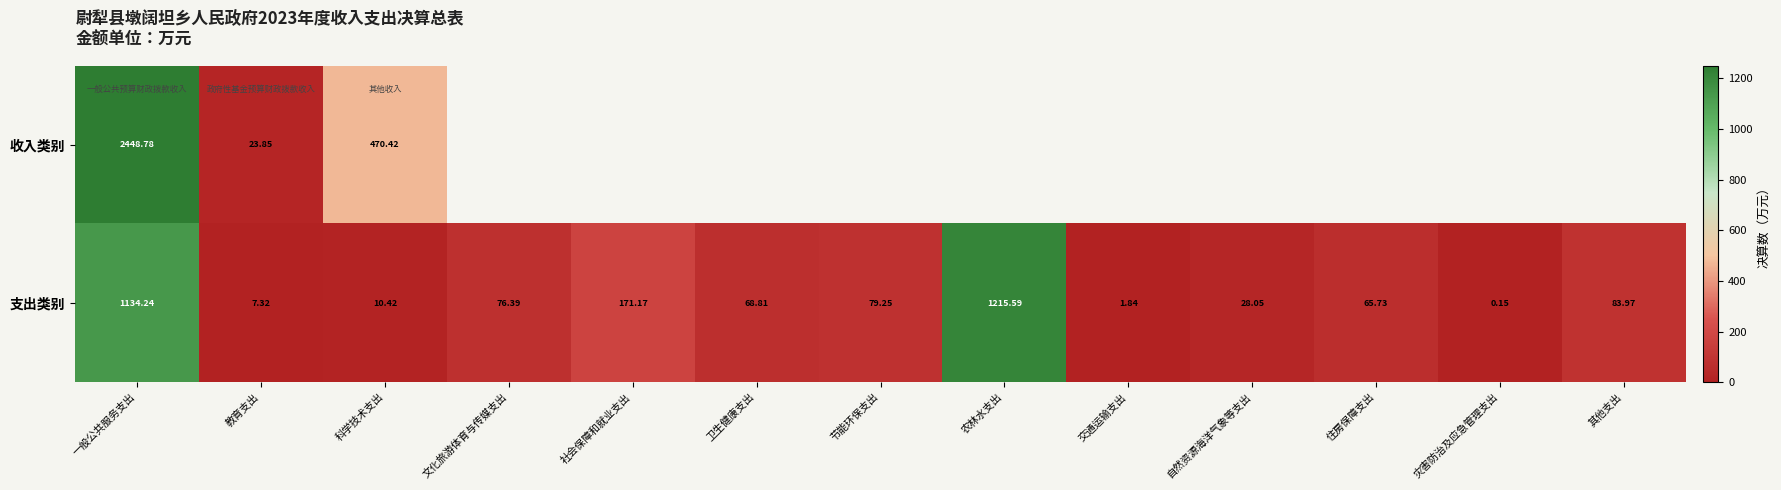

At which label does 支出类别 reach its peak?

农林水支出